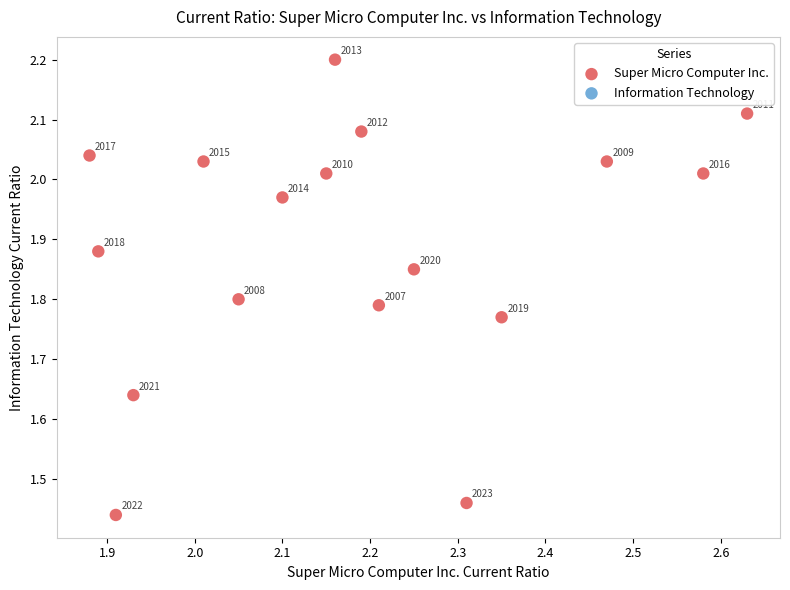

What is the range of X values (max minus min)?

0.8